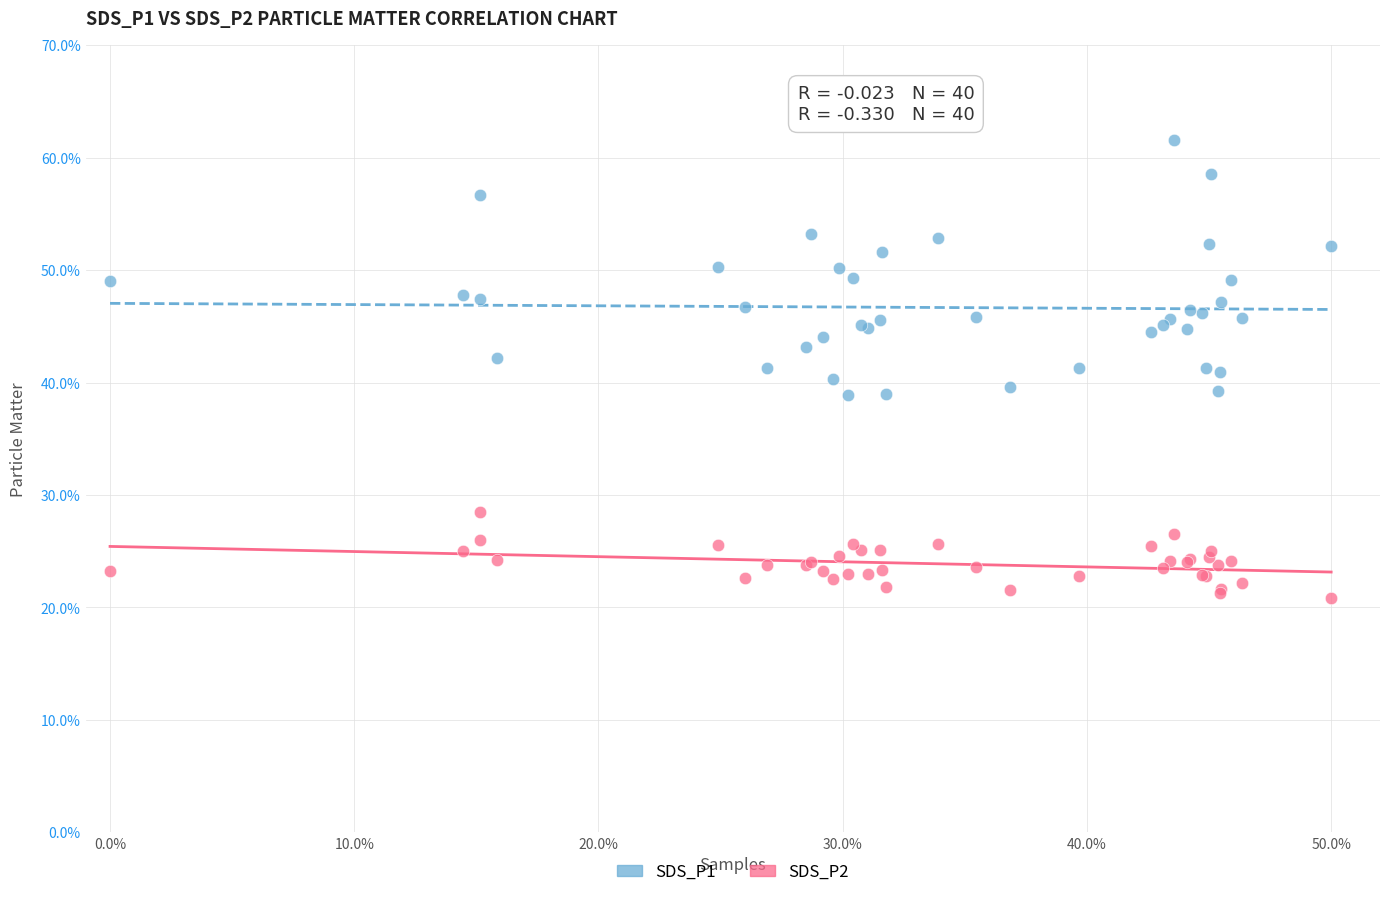

What is the X range (max minus min) for the scatter plot?

50.0